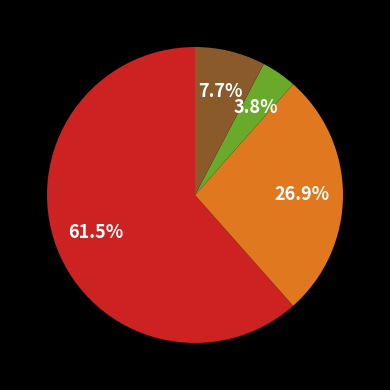

How many slices are in this pie chart?

4